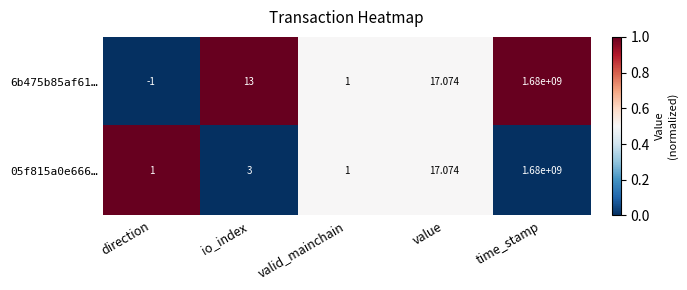

Which label corresponds to the largest value in the chart?

time_stamp